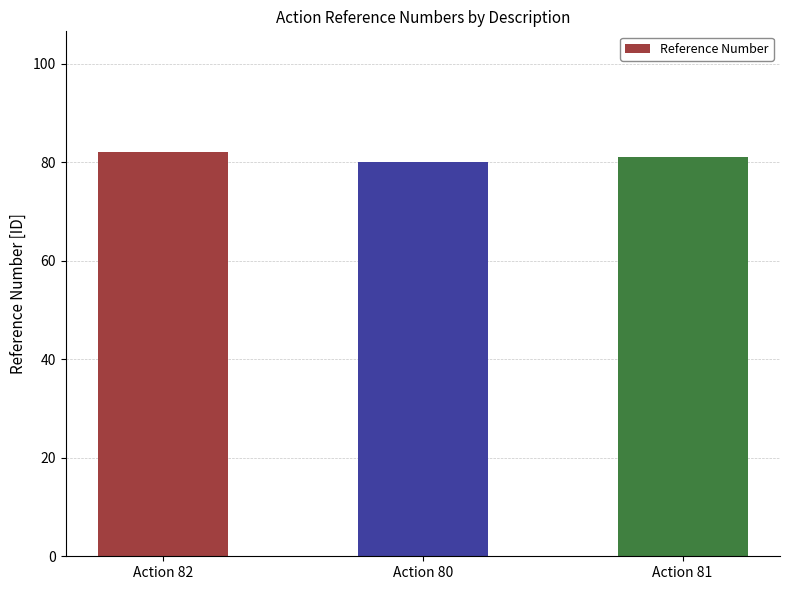

What is the value of the 3rd bar from the left?

81